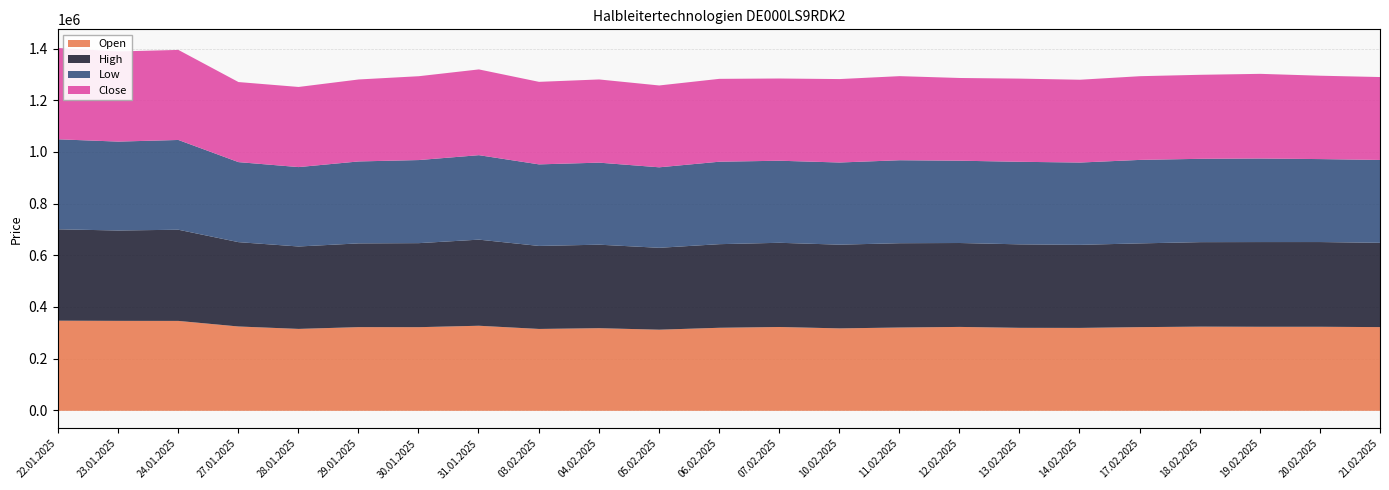

Which label corresponds to the smallest value in the chart?

28.01.2025